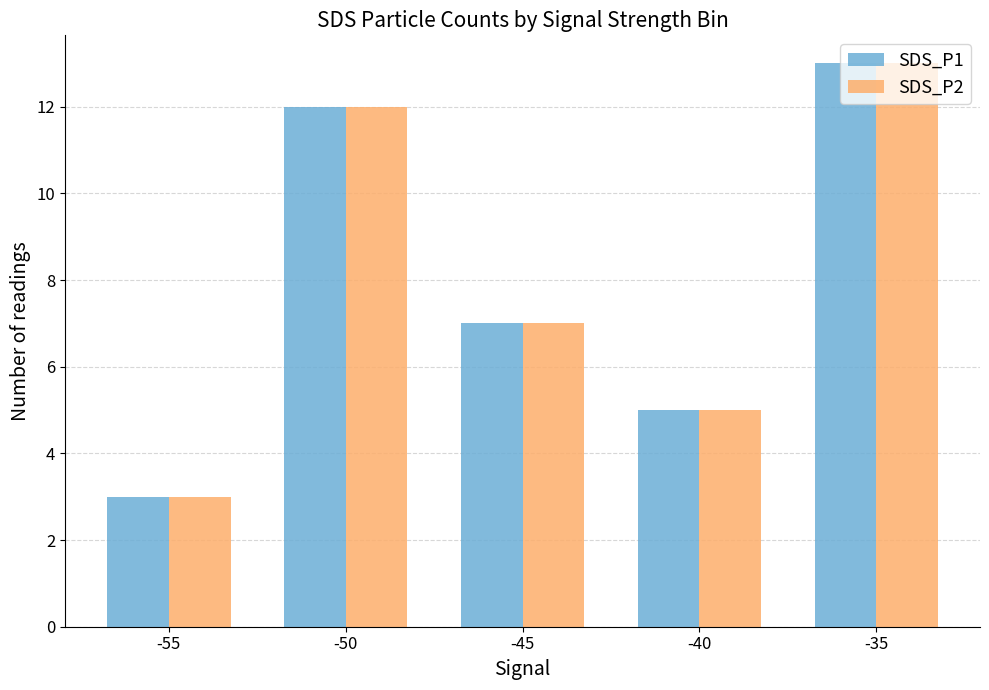

What is the total value across all series at -35?

26